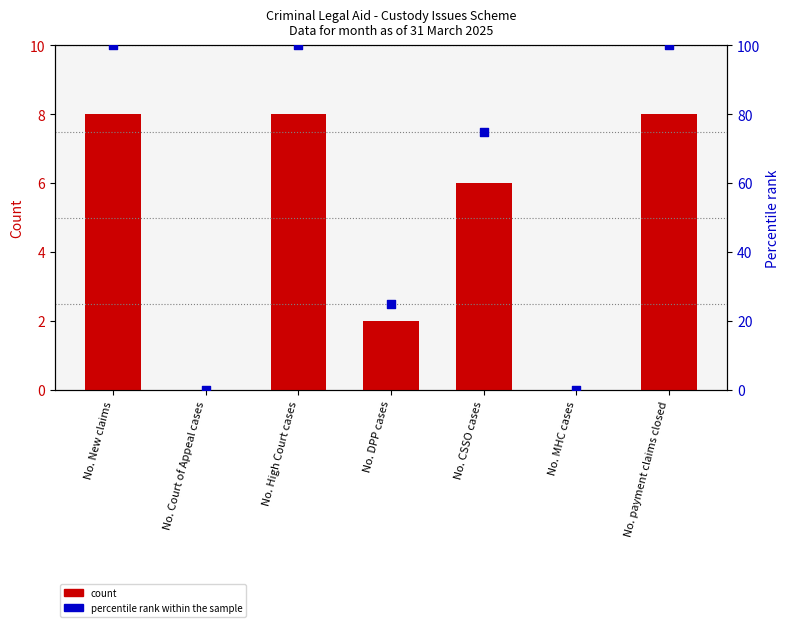

Which series contains the highest Y value?

percentile rank within the sample